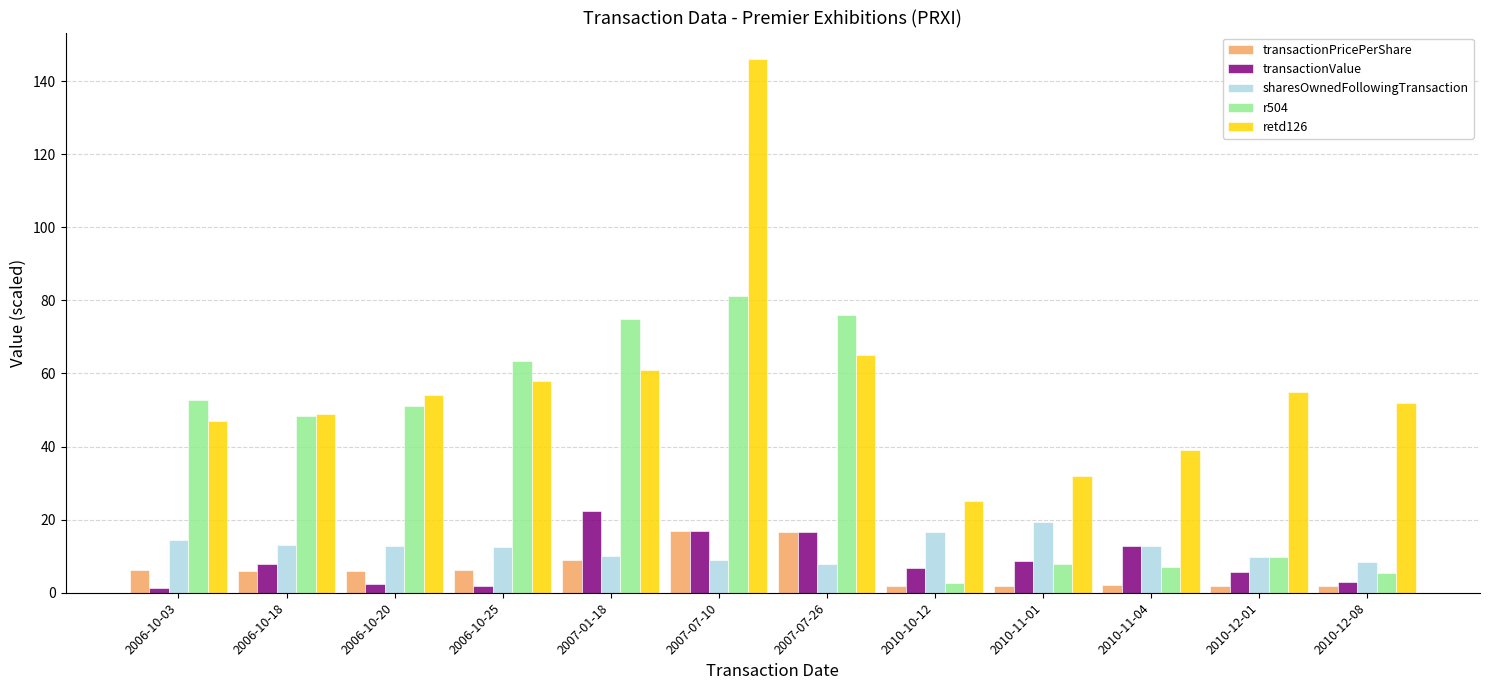

What is the approximate value of sharesOwnedFollowingTransaction at 2010-11-01?

19.3